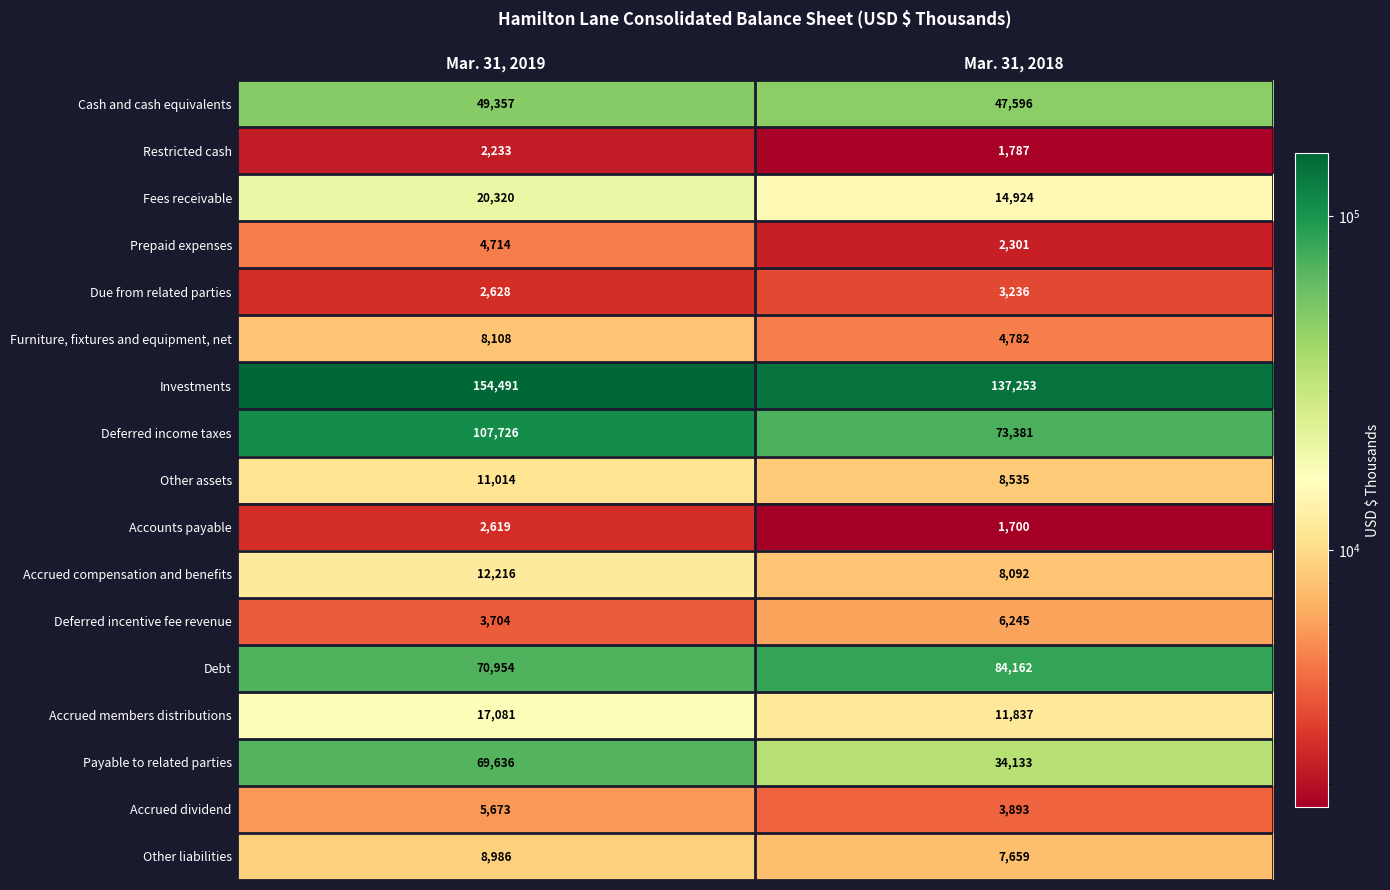

Is it true that Furniture, fixtures and equipment, net equals 7441 at Mar. 31, 2018?

False